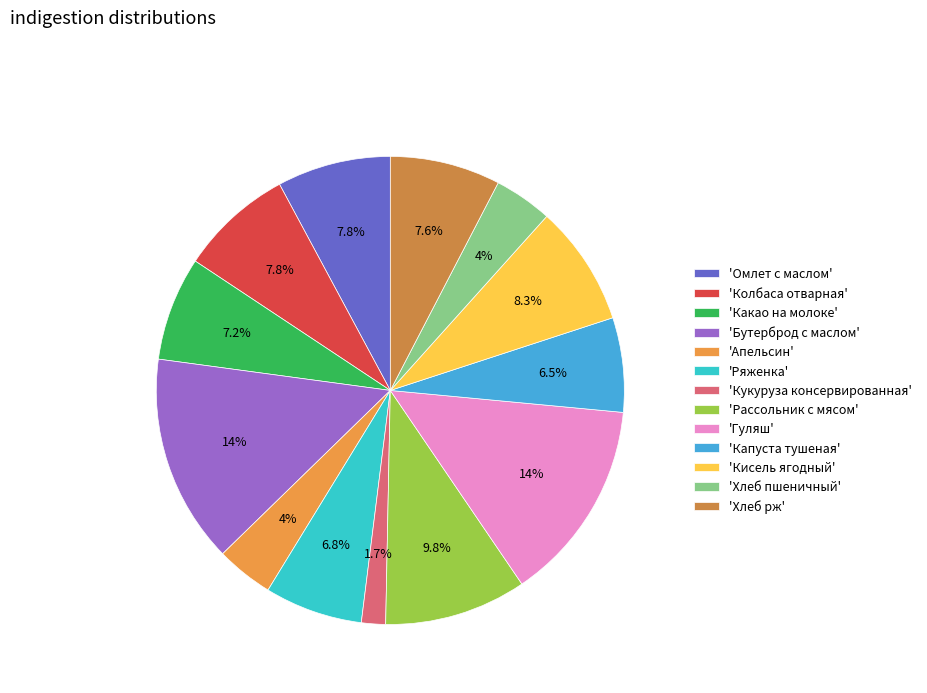

What is the smallest slice in the pie chart?

'Кукуруза консервированная'